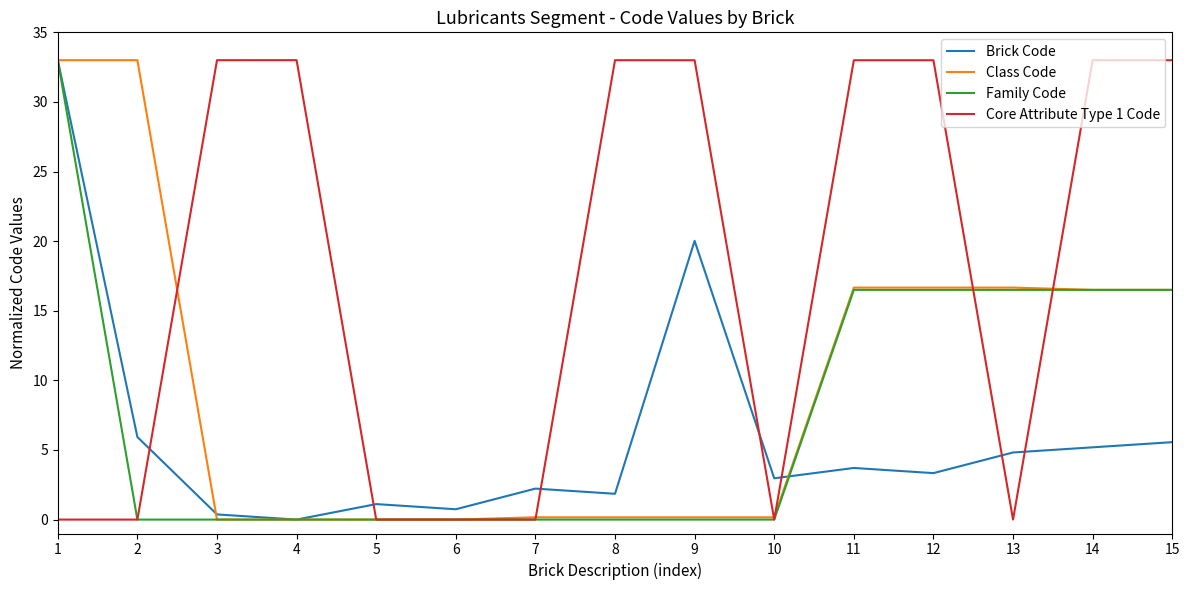

The value of Core Attribute Type 1 Code at 8 is 7.6. True or false?

False